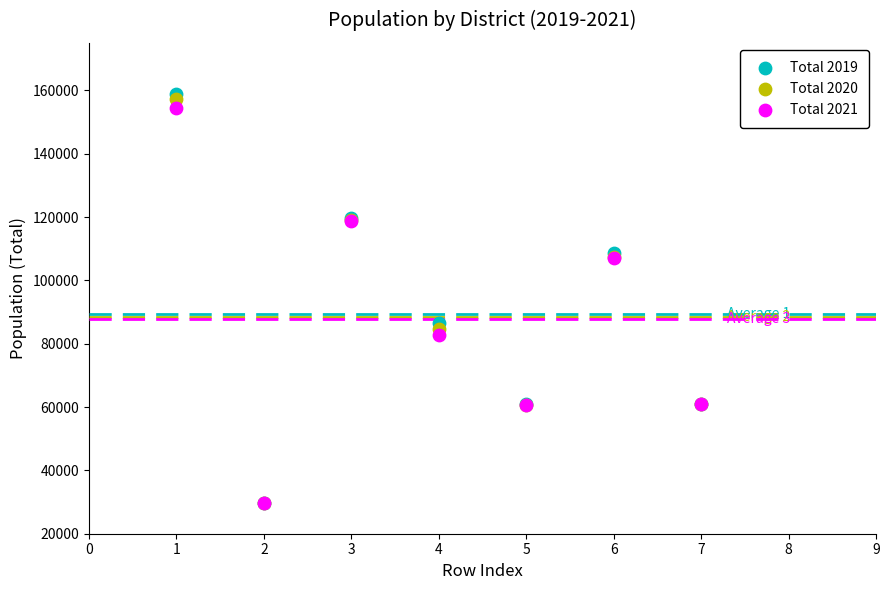

Across all series, what Y value is closest to 94276?

86654